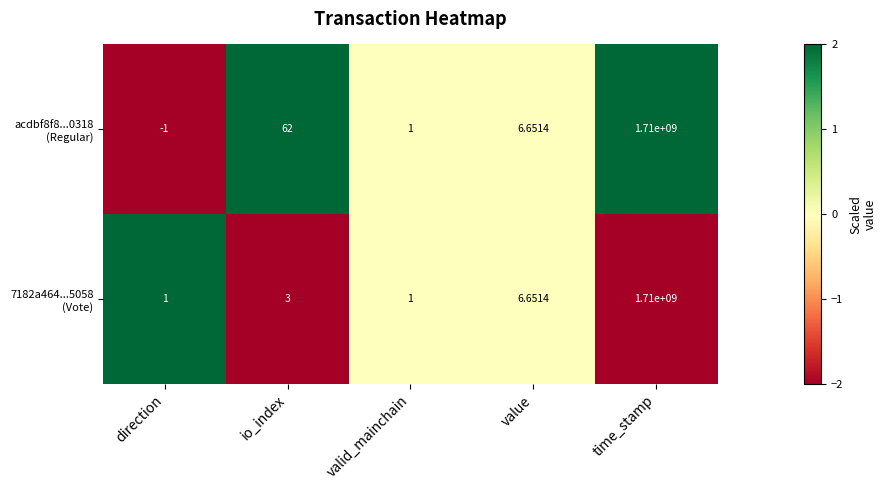

At which category does the chart reach its minimum across all series?

direction